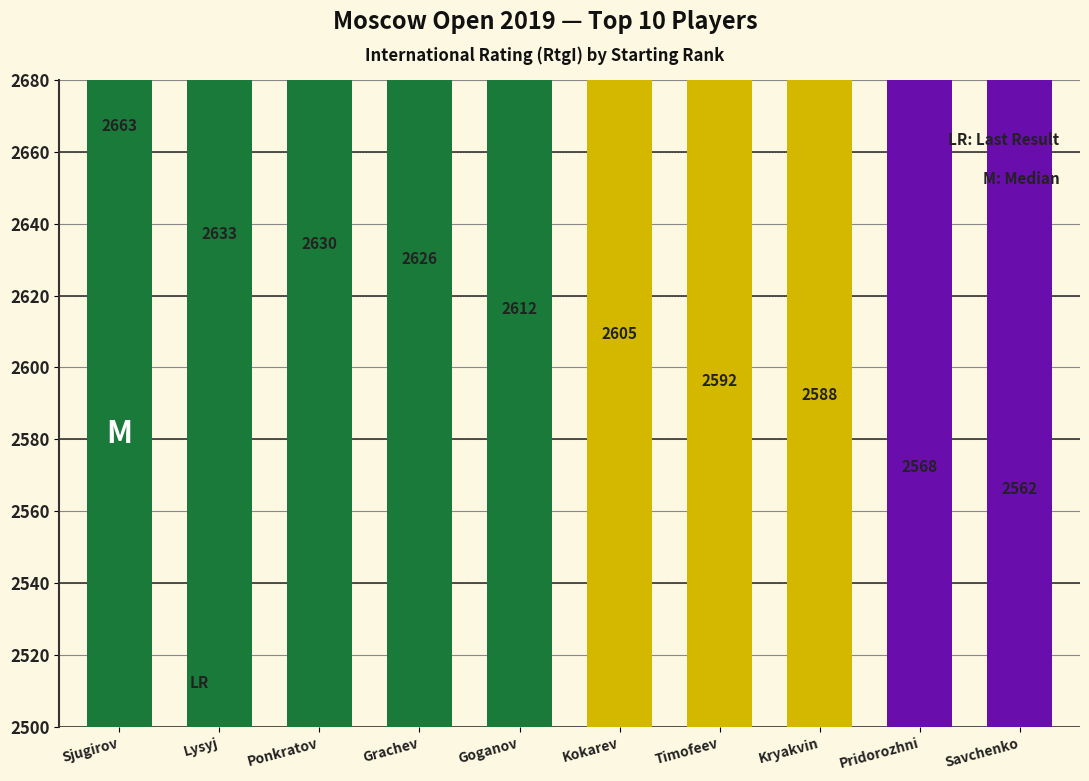

How many data points does each series have?

10